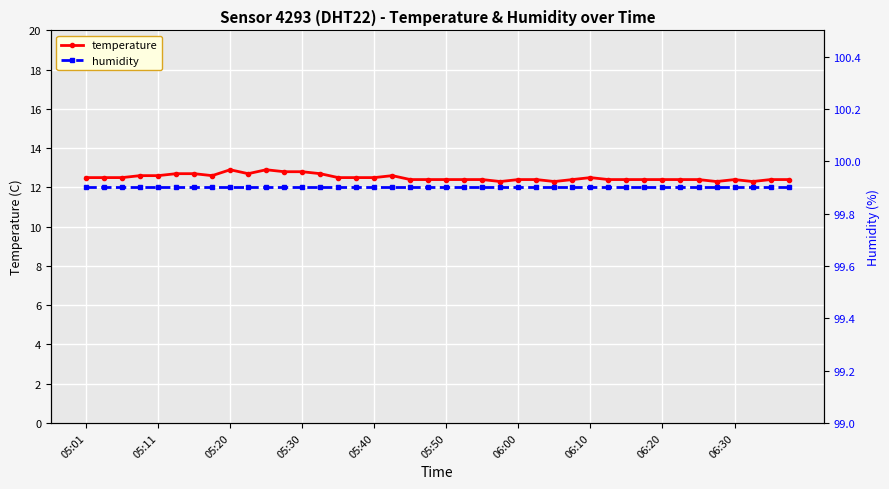

The value of temperature at 06:30 is 7.6. True or false?

False